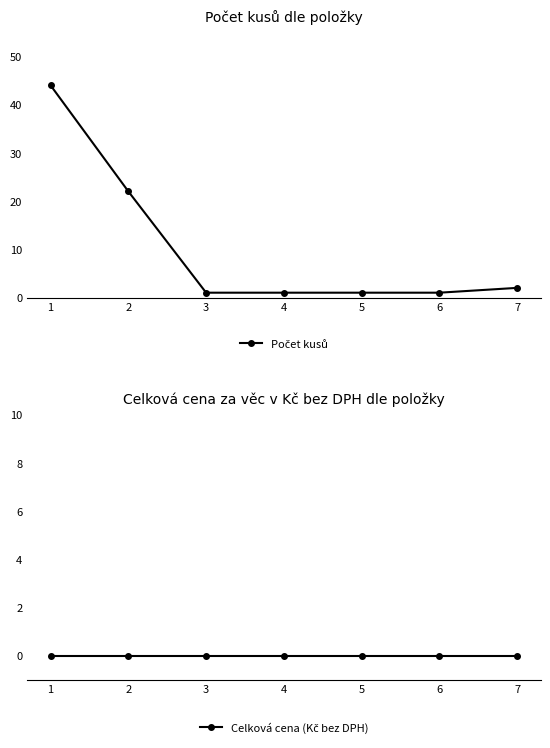

The Počet kusů series shows 2 at 4. True or false?

False